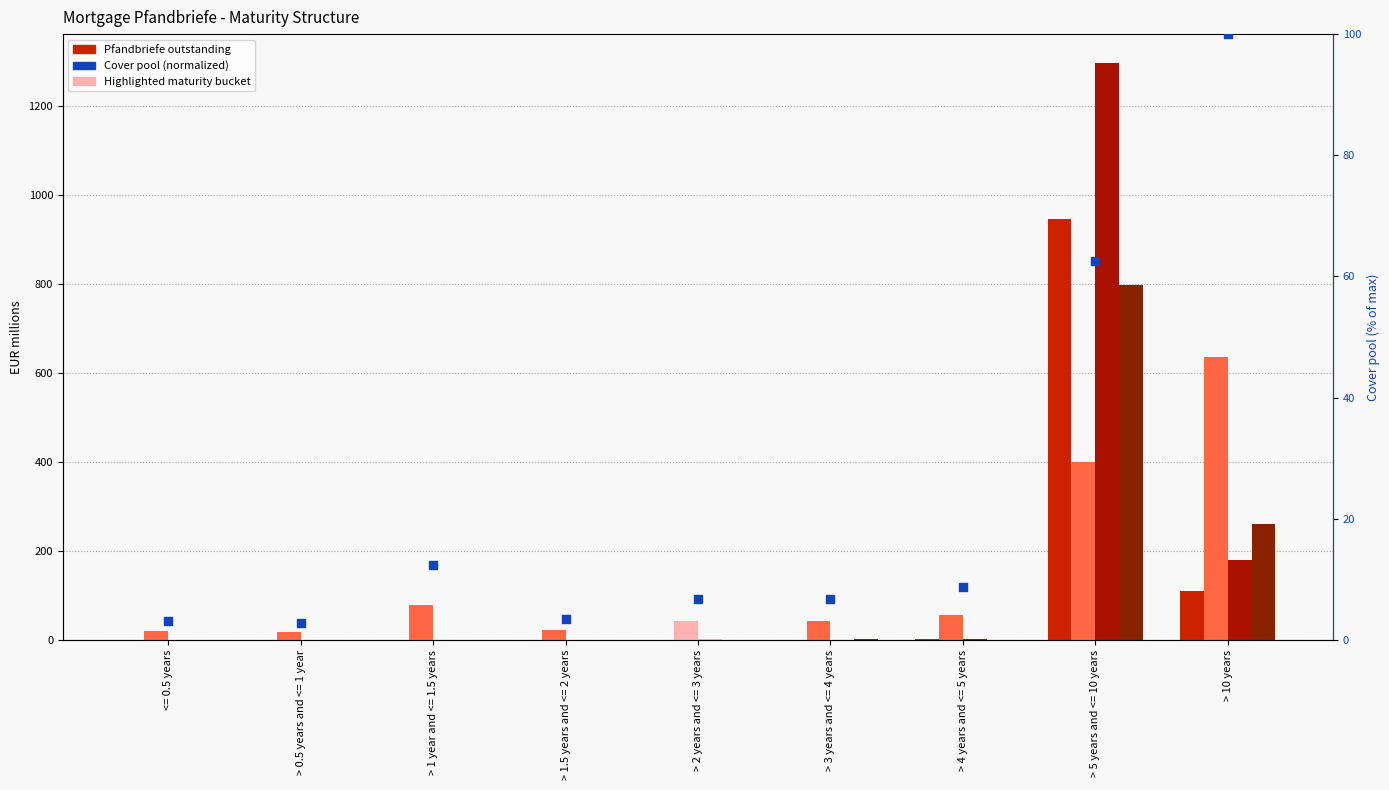

What is the total value across all series at <= 0.5 years?

22.7